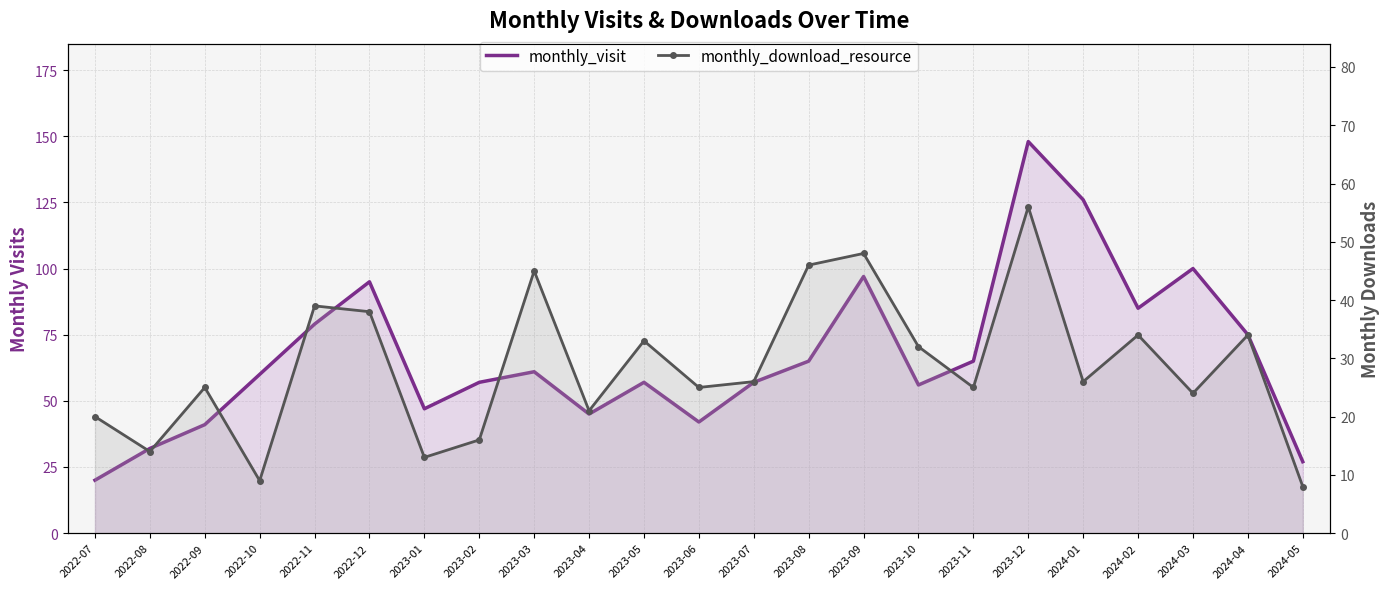

What are all the series names shown in the legend?

monthly_visit, monthly_download_resource